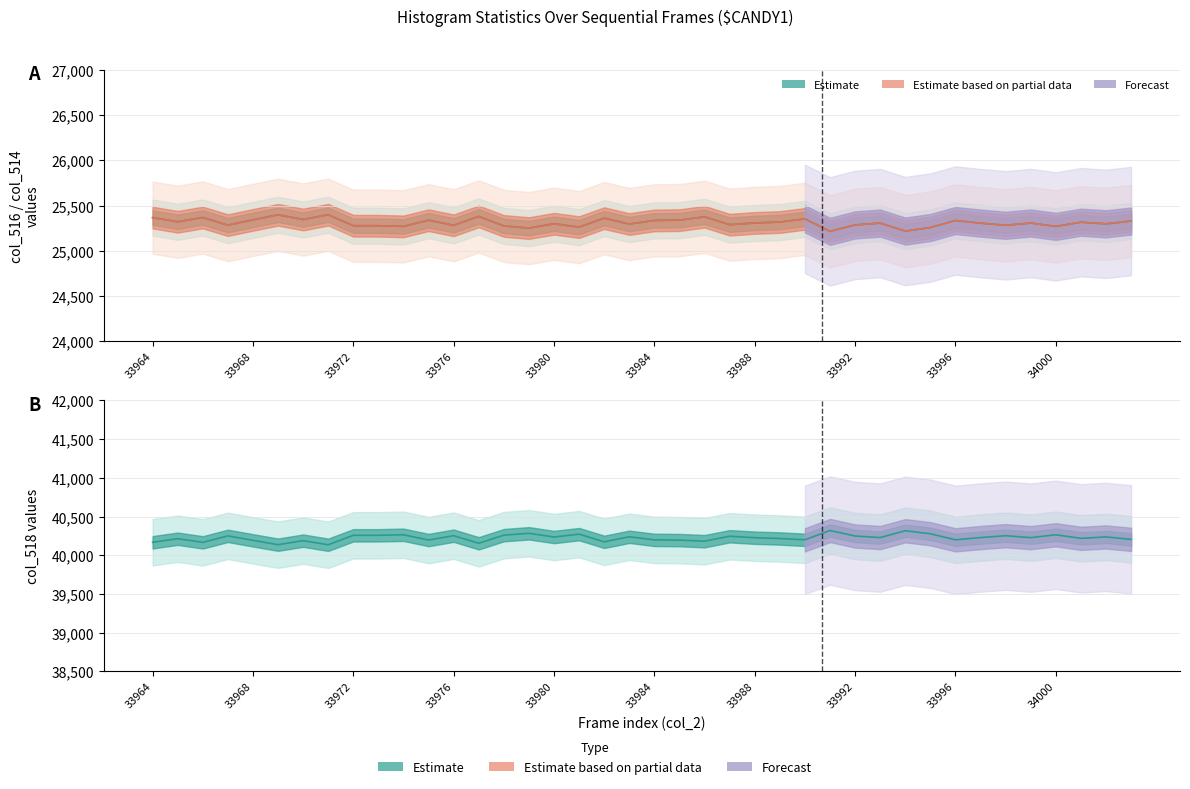

At how many categories does at least one series exceed 29303?

40